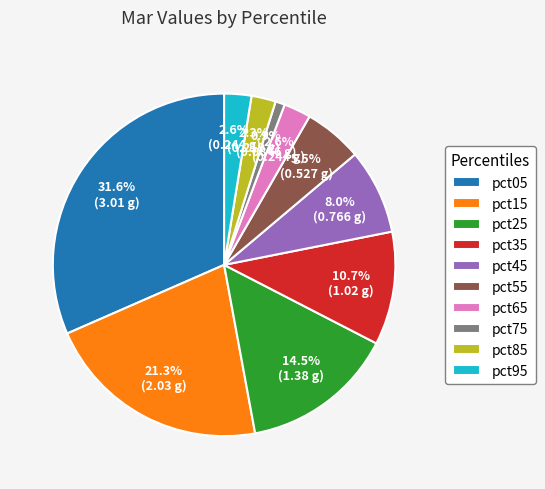

Which category has the biggest portion of the pie?

pct05